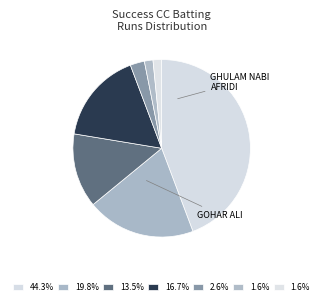

How many slices are in this pie chart?

7